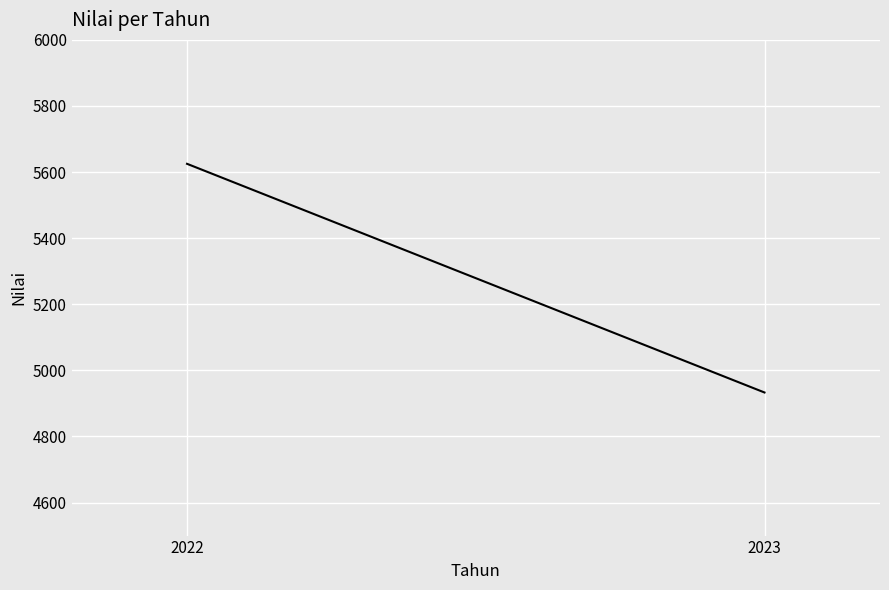

What is the maximum value shown in the chart?

5625